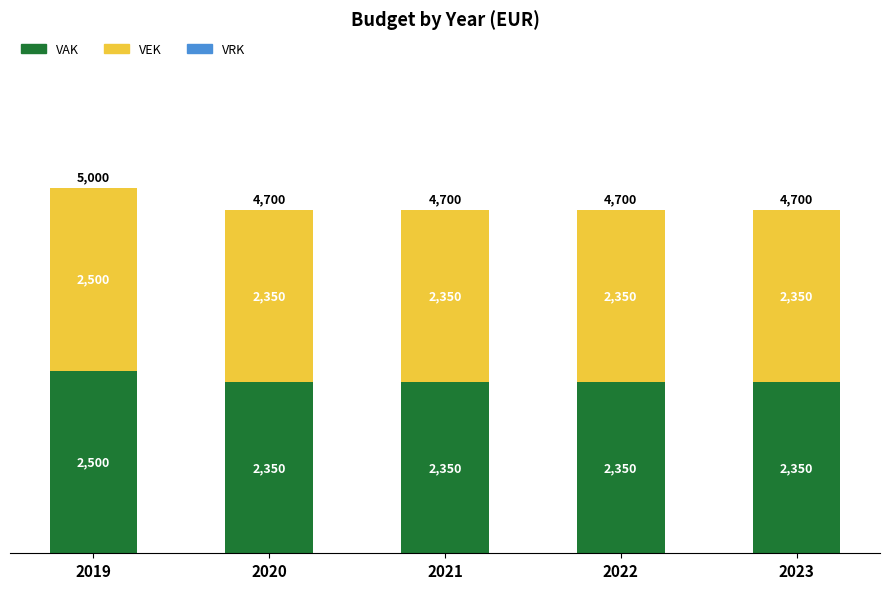

What value does the VAK series have at 2019?

2500